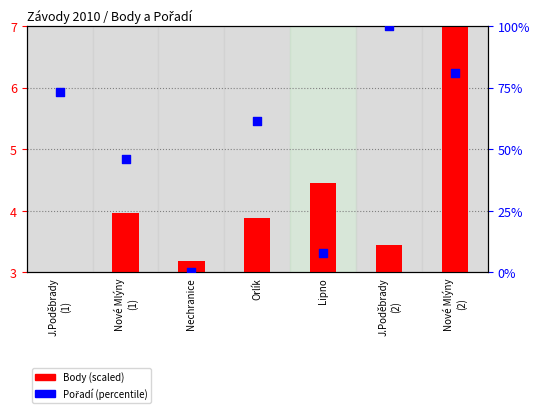

What is the total value across all series at Nové Mlýny
(2)?

87.8